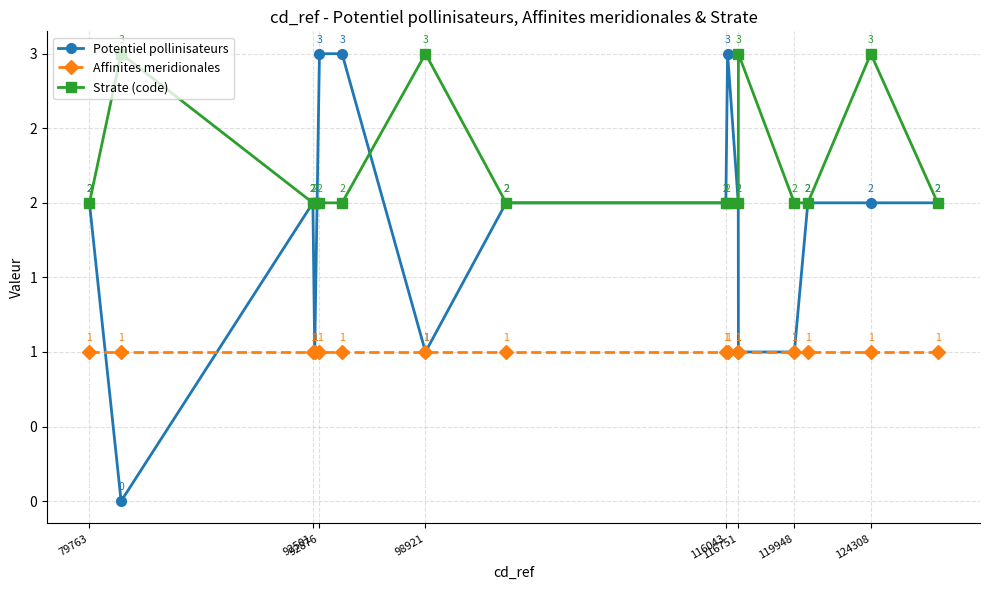

Is this an area chart (filled region under the line)?

No